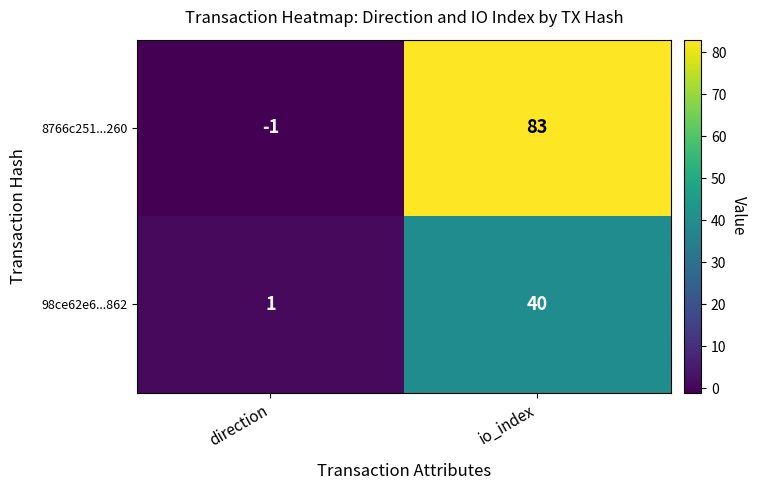

Rank the categories by 98ce62e6...862 value from lowest to highest.

direction, io_index